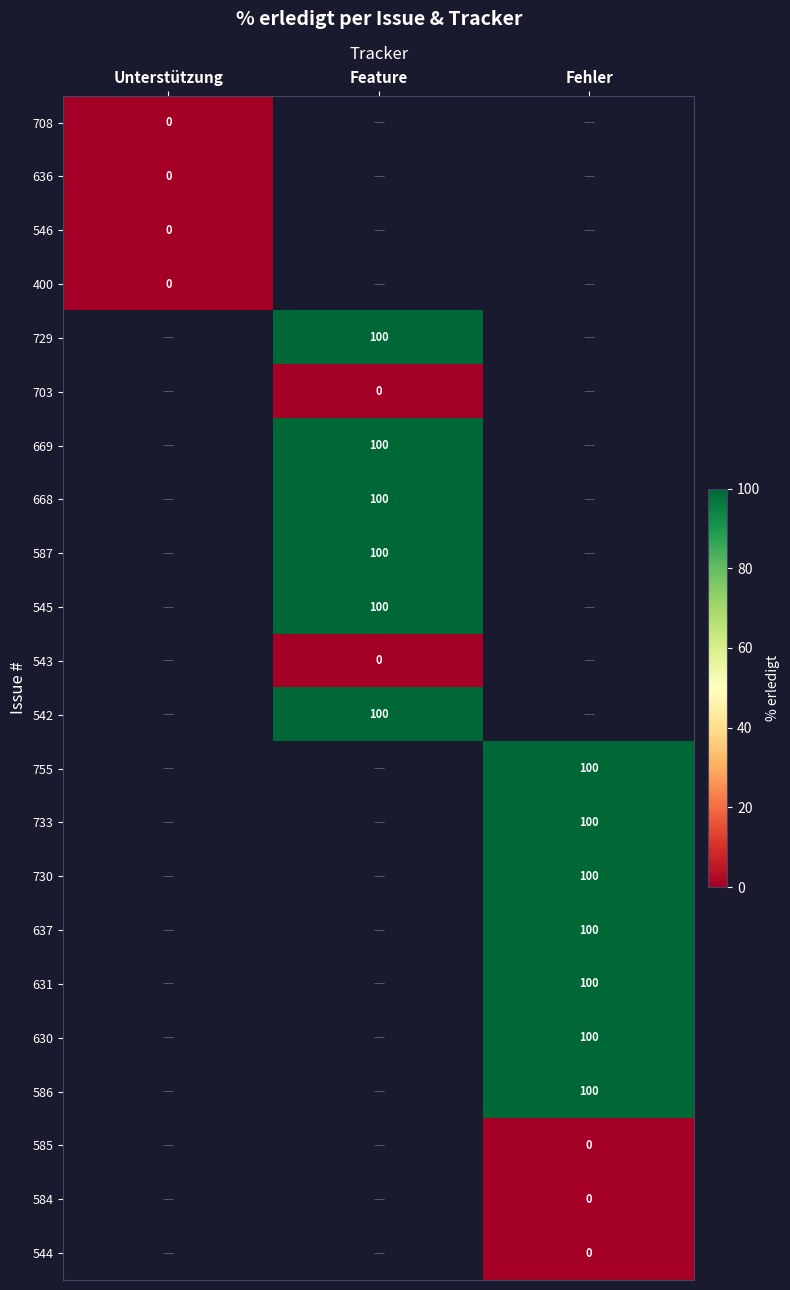

The 733 series shows 63 at Fehler. True or false?

False